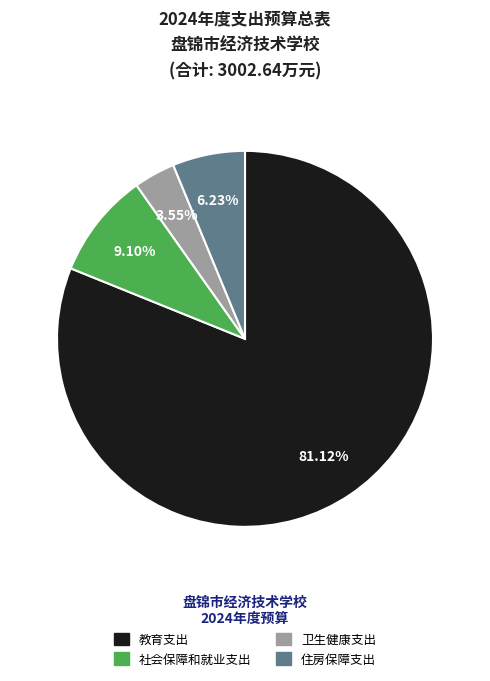

What percentage is the 住房保障支出 slice, to the nearest percent?

6%